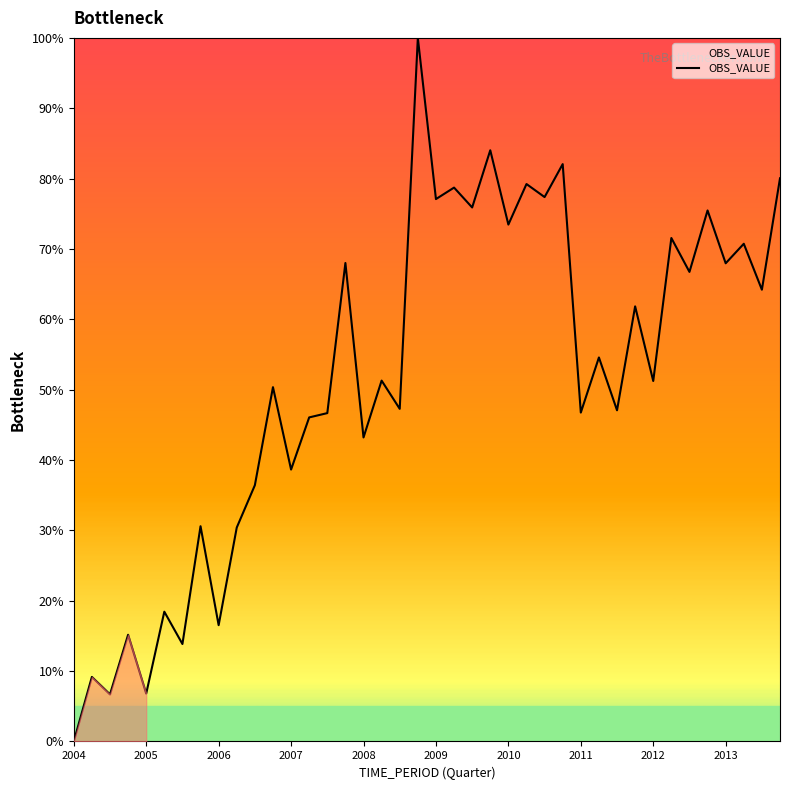

What is the greatest value displayed?

100.0